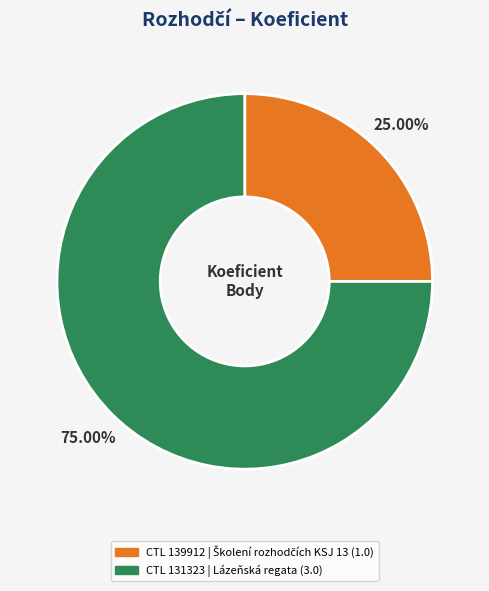

Is there any slice that represents more than half of the pie?

Yes